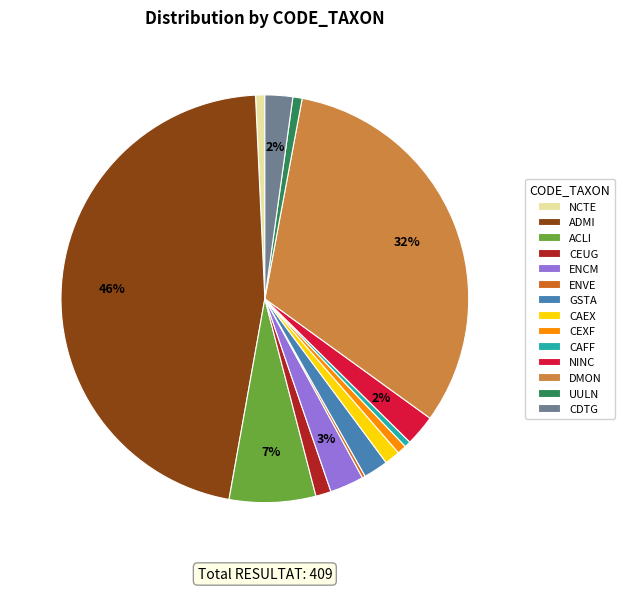

To the nearest percent, what is the difference between the largest and smallest slice percentages?

46%